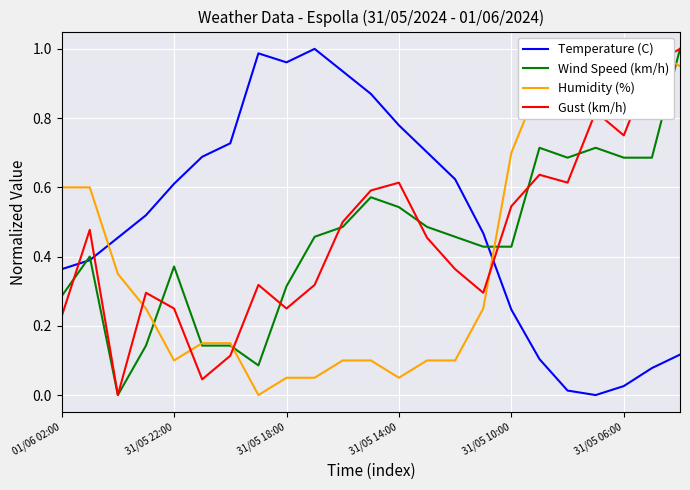

Reading right to left, extract all data points from this chart.

Temperature (C): 0.1	0.1	0.0	0.0	0.0	0.1	0.2	0.5	0.6	0.7	0.8	0.9	0.9	1.0	1.0	1.0	0.7	0.7	0.6	0.5	0.5	0.4	0.4
Wind Speed (km/h): 1.0	0.7	0.7	0.7	0.7	0.7	0.4	0.4	0.5	0.5	0.5	0.6	0.5	0.5	0.3	0.1	0.1	0.1	0.4	0.1	0.0	0.4	0.3
Humidity (%): 0.9	1.0	1.0	0.9	0.9	0.9	0.7	0.2	0.1	0.1	0.1	0.1	0.1	0.1	0.1	0.0	0.1	0.1	0.1	0.2	0.3	0.6	0.6
Gust (km/h): 1.0	1.0	0.8	0.8	0.6	0.6	0.5	0.3	0.4	0.5	0.6	0.6	0.5	0.3	0.2	0.3	0.1	0.0	0.2	0.3	0.0	0.5	0.2